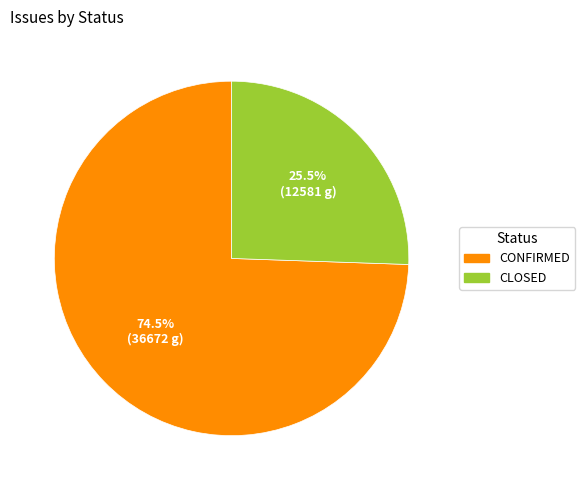

Which slice is the smallest?

CLOSED